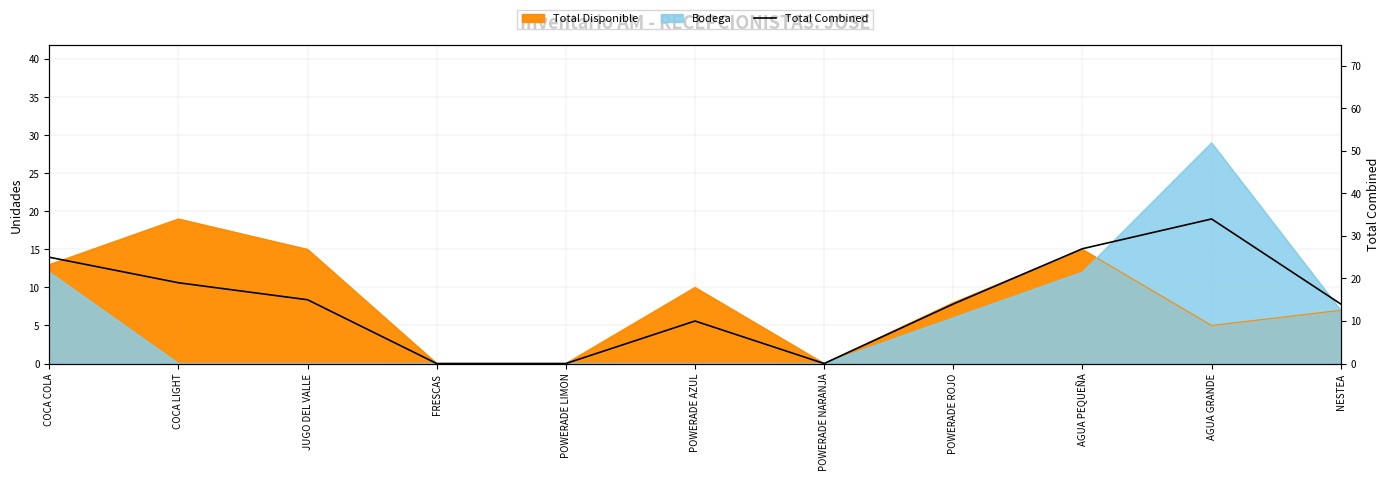

How many data points are less than 14?

4